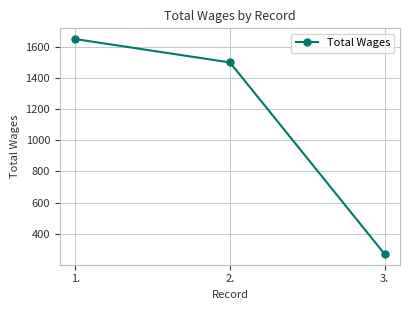

What is the average value?

1140